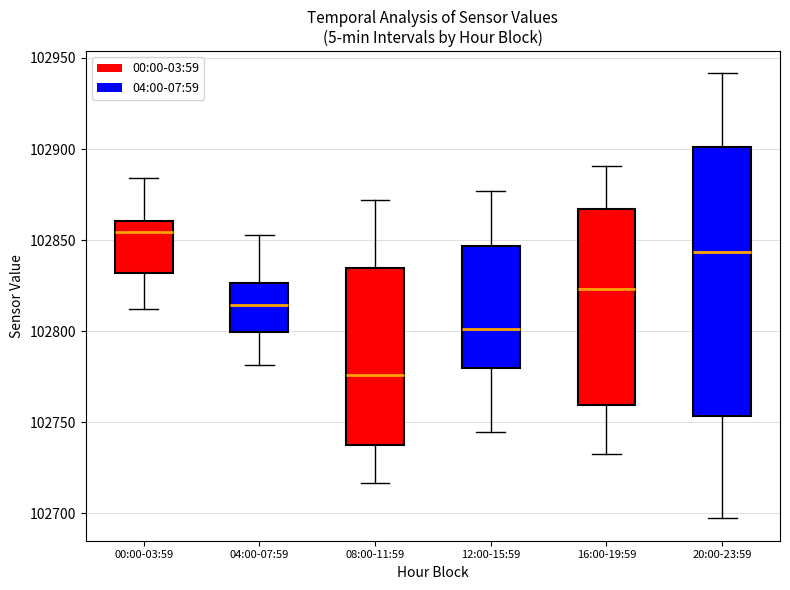

Reading left to right, read every box against the y-axis: the position of its median line, the range the box covers, and the ends of its whiskers. The values are not printed on the chart, so give them approximately, as read against the axis.

00:00-03:59: median 102855, box 102830 to 102860, whiskers 102810 to 102885
04:00-07:59: median 102815, box 102800 to 102825, whiskers 102780 to 102855
08:00-11:59: median 102775, box 102735 to 102835, whiskers 102715 to 102870
12:00-15:59: median 102800, box 102780 to 102845, whiskers 102745 to 102875
16:00-19:59: median 102825, box 102760 to 102865, whiskers 102735 to 102890
20:00-23:59: median 102845, box 102755 to 102900, whiskers 102695 to 102940